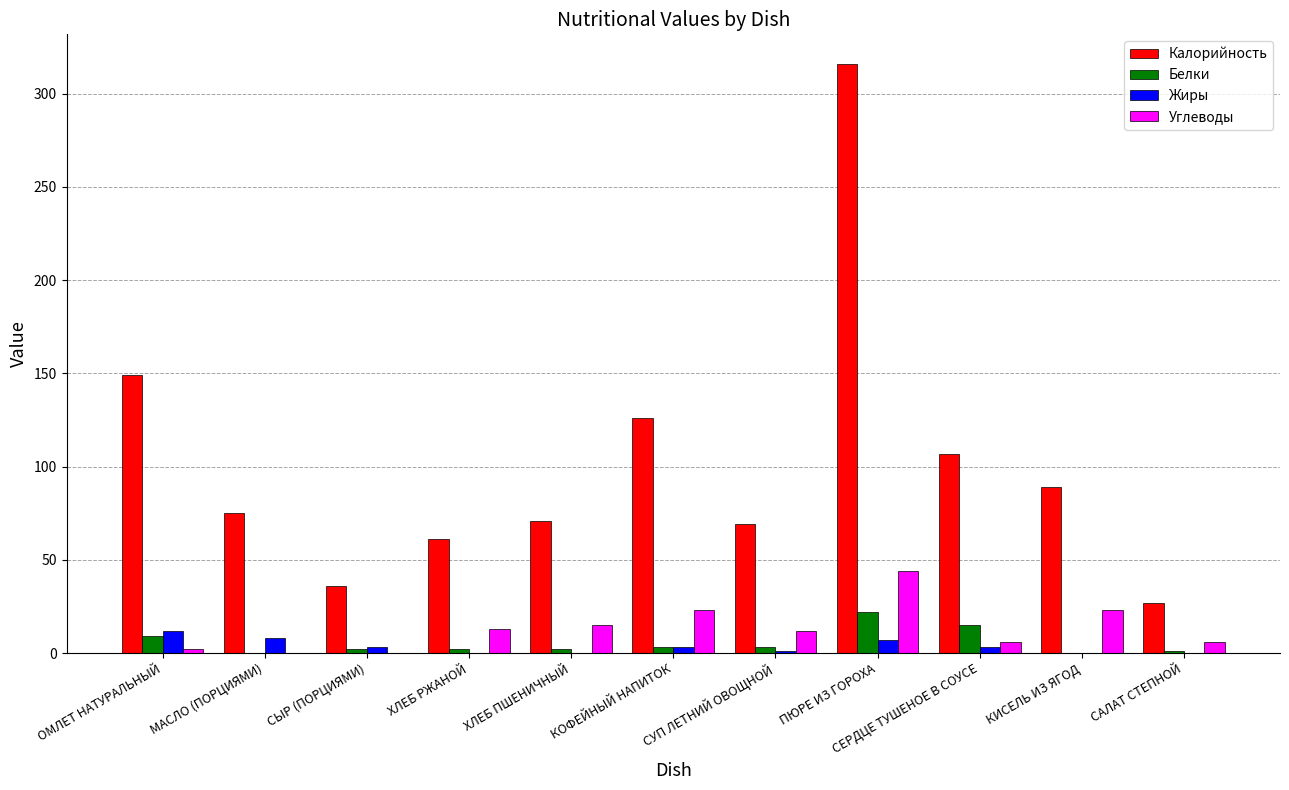

Is the value of Углеводы at ХЛЕБ ПШЕНИЧНЫЙ greater than the value of Калорийность at СУП ЛЕТНИЙ ОВОЩНОЙ?

No